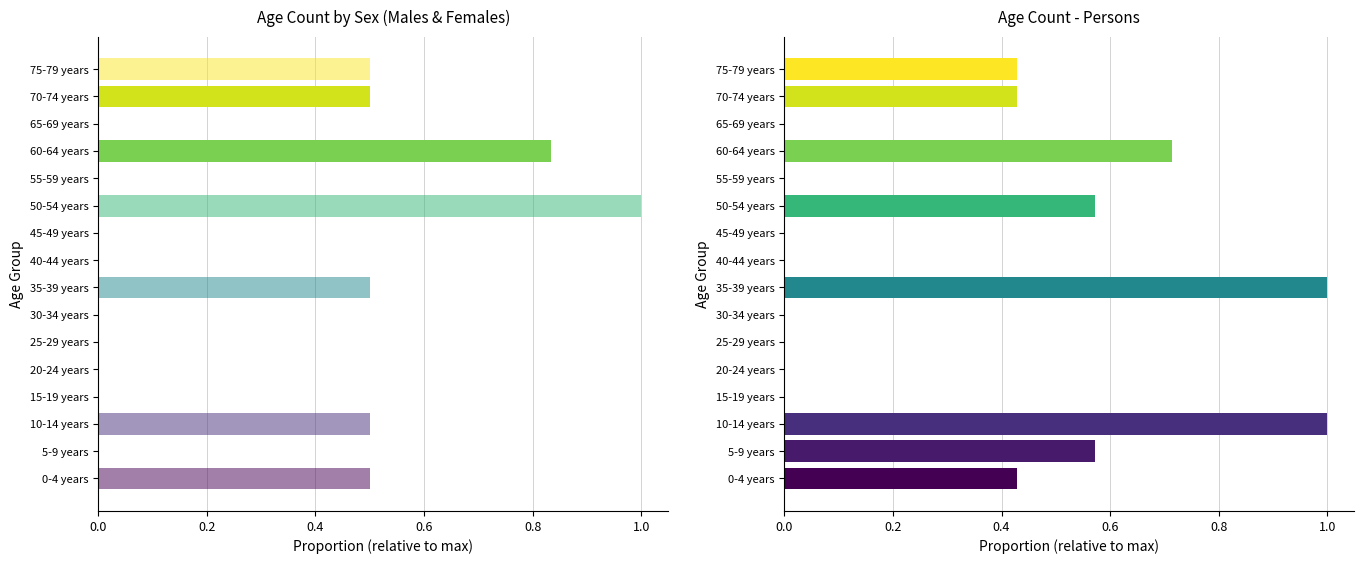

At how many categories does at least one series exceed 6?

2